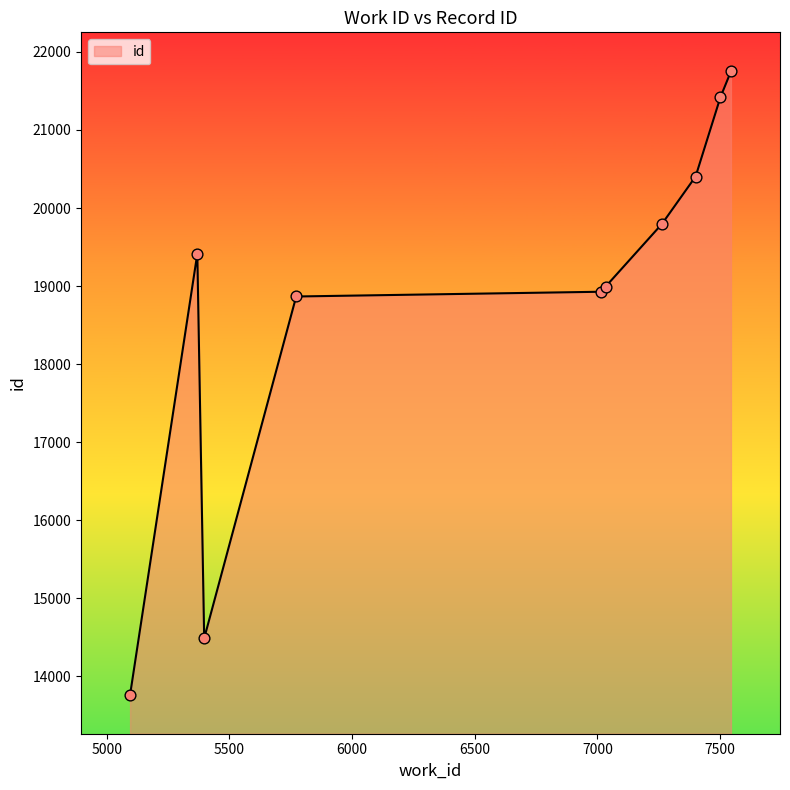

What is the maximum value shown in the chart?

21751